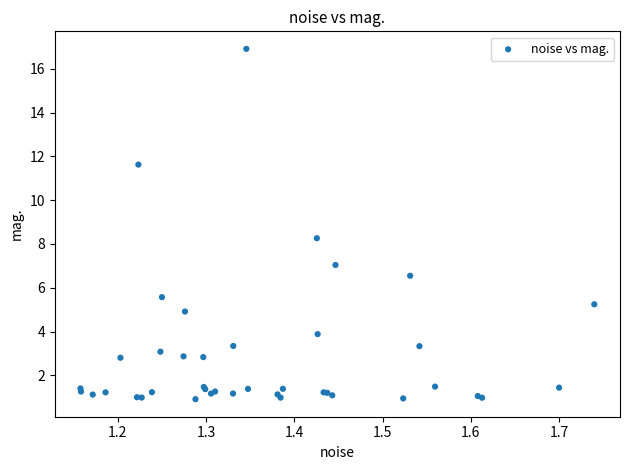

What Y value in the scatter plot is closest to 8?

8.3